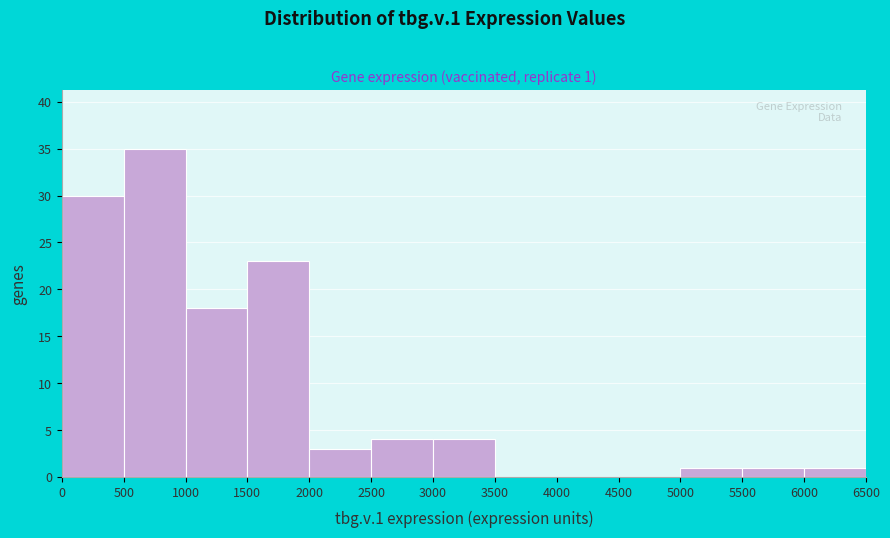

Over which range of the x-axis is the bar tallest?

500 to 1000